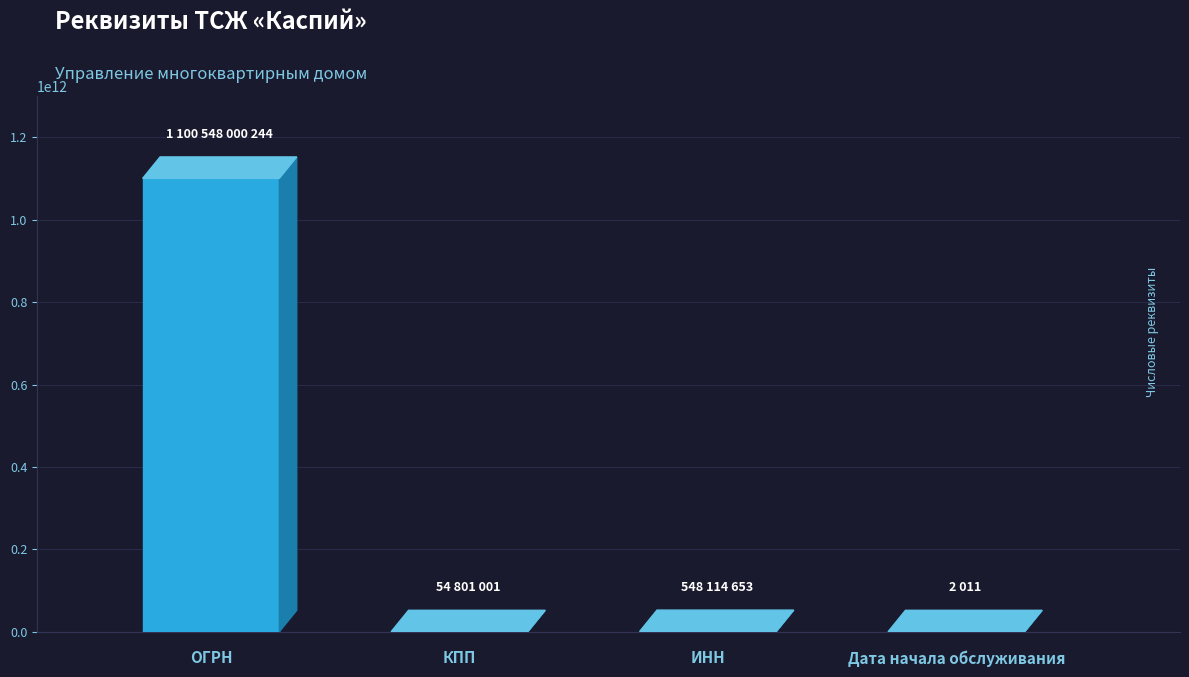

What is the difference between the maximum and minimum values?

1100547998233